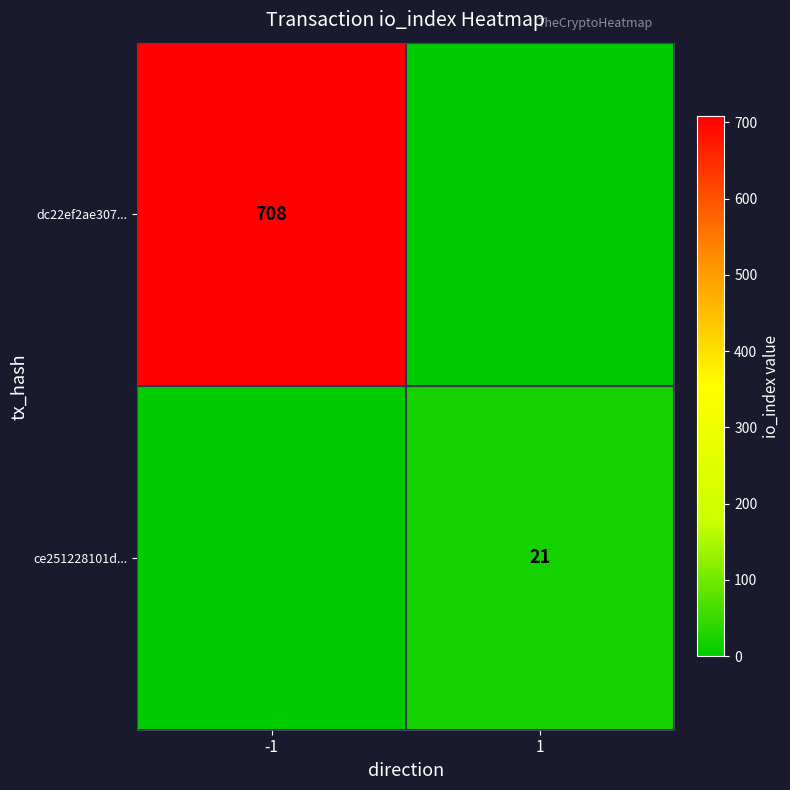

At which category is the sum across all series the highest?

-1